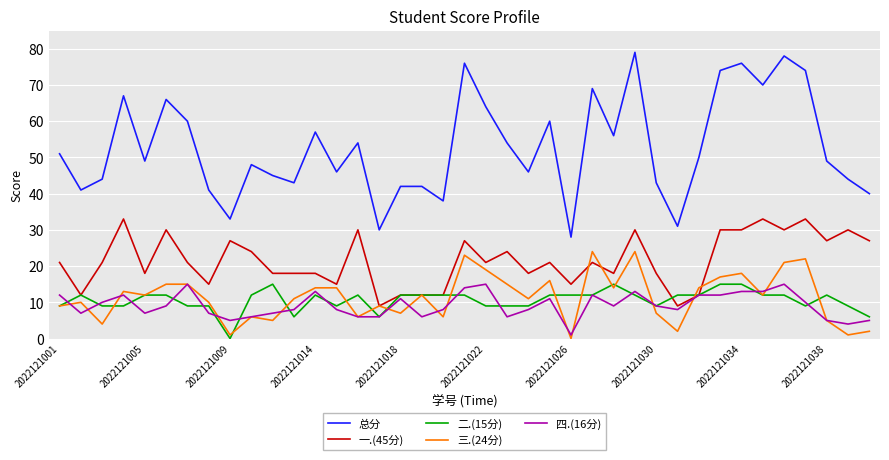

Which series has the largest range (max minus min)?

总分